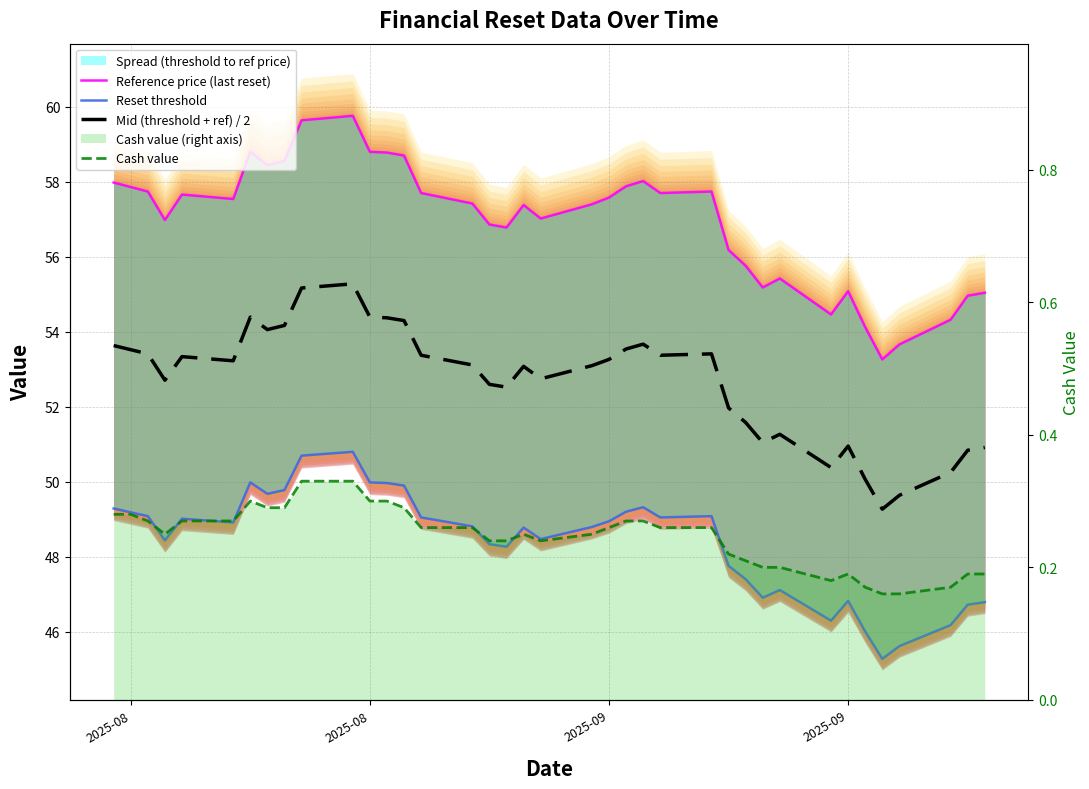

True or false: Reference price (last reset) has more than 2 interior local peaks.

True